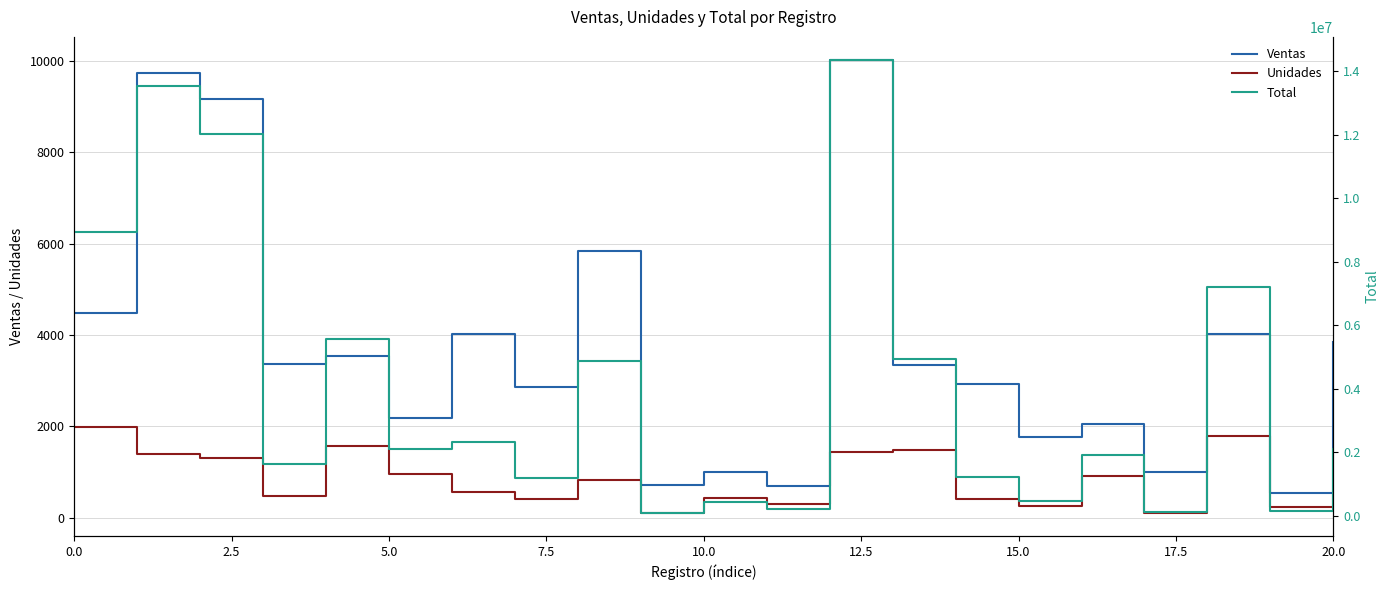

What is the lowest value of the Ventas series?

552.9